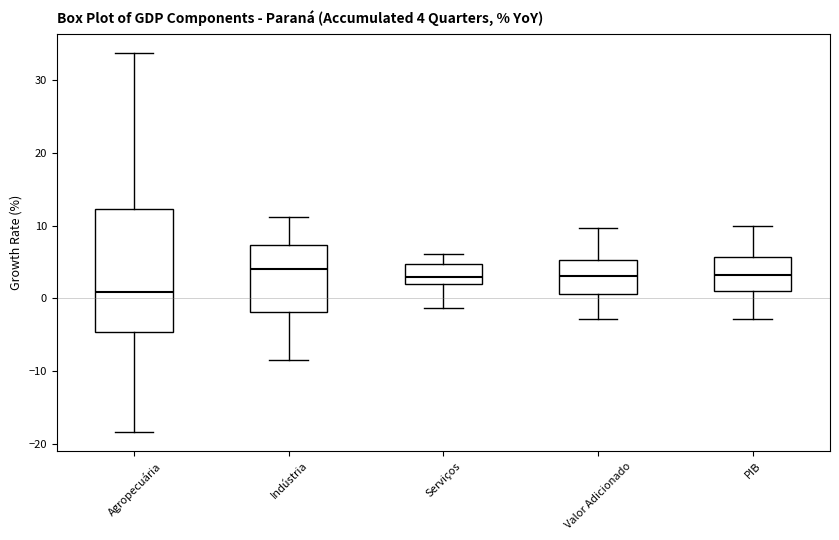

Which box is the tallest, from its lower edge to its upper edge?

Agropecuária